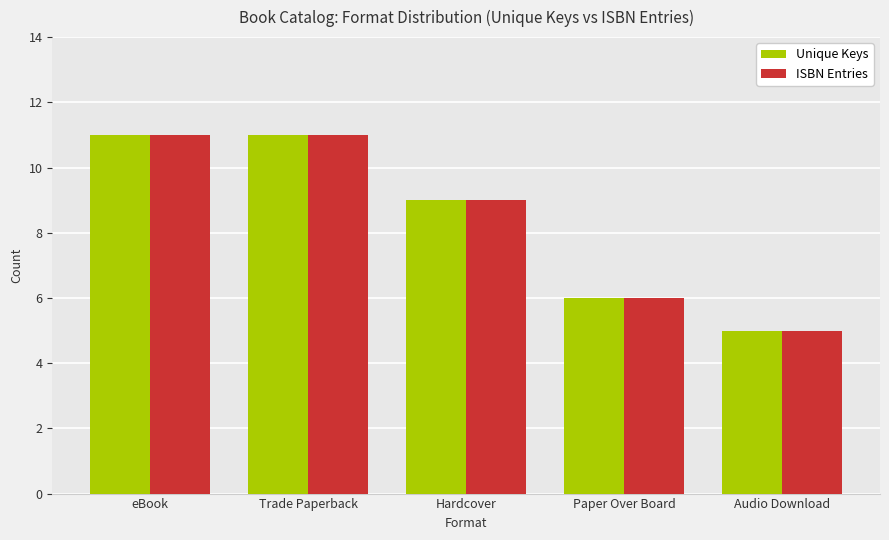

Does the chart contain any negative values?

No